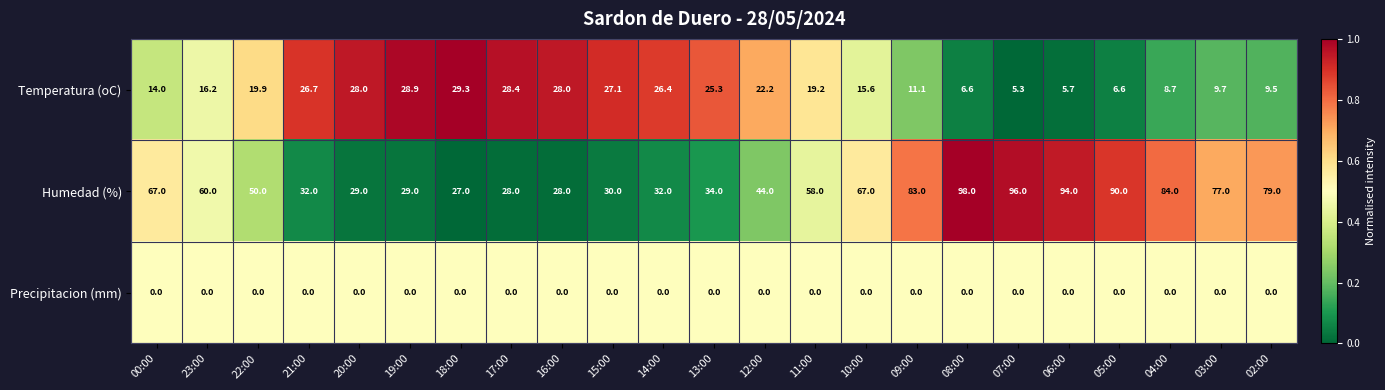

What is the maximum value shown in the chart?

98.0